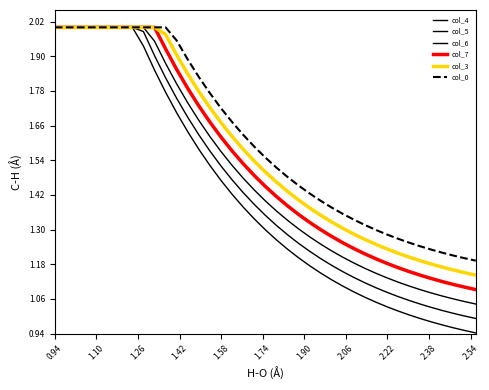

Is this an area chart (filled region under the line)?

No